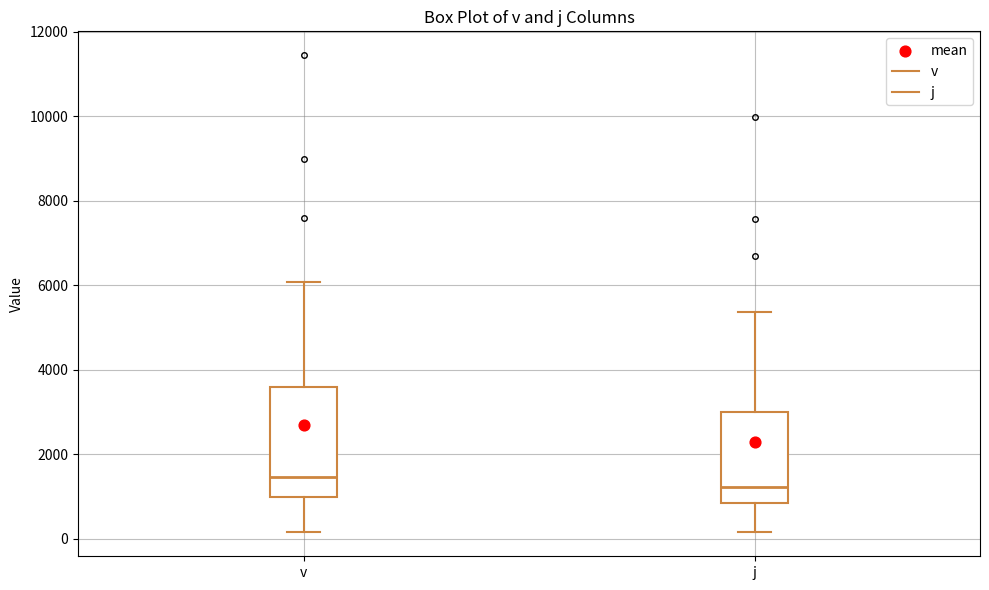

Reading left to right, transcribe this box plot: for each box, give where its median line is, the range the box spans, and where its two whiskers end, as read against the y-axis. The values are not printed on the chart, so give them approximately, as read against the axis.

v: median 1400, box 1000 to 3600, whiskers 200 to 6000
j: median 1200, box 800 to 3000, whiskers 200 to 5400